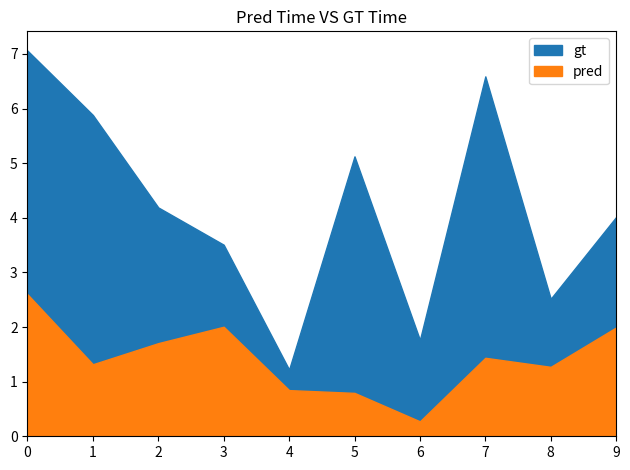

Does the chart have visible grid lines?

No